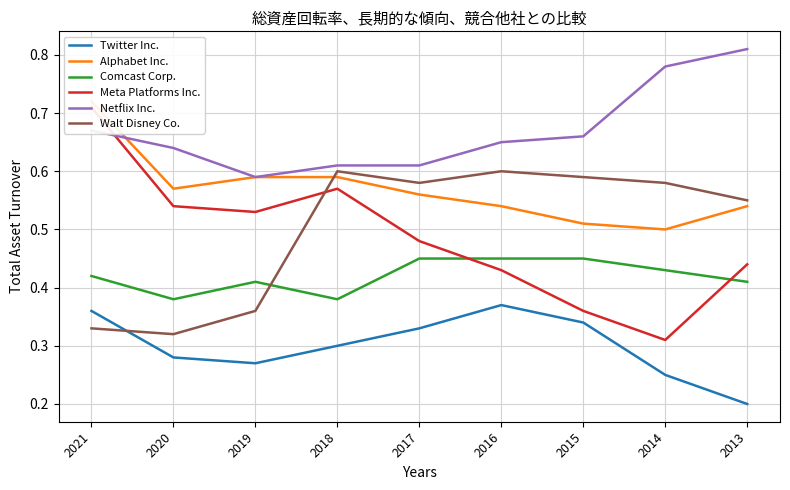

How many times do Netflix Inc. and Alphabet Inc. cross each other?

1